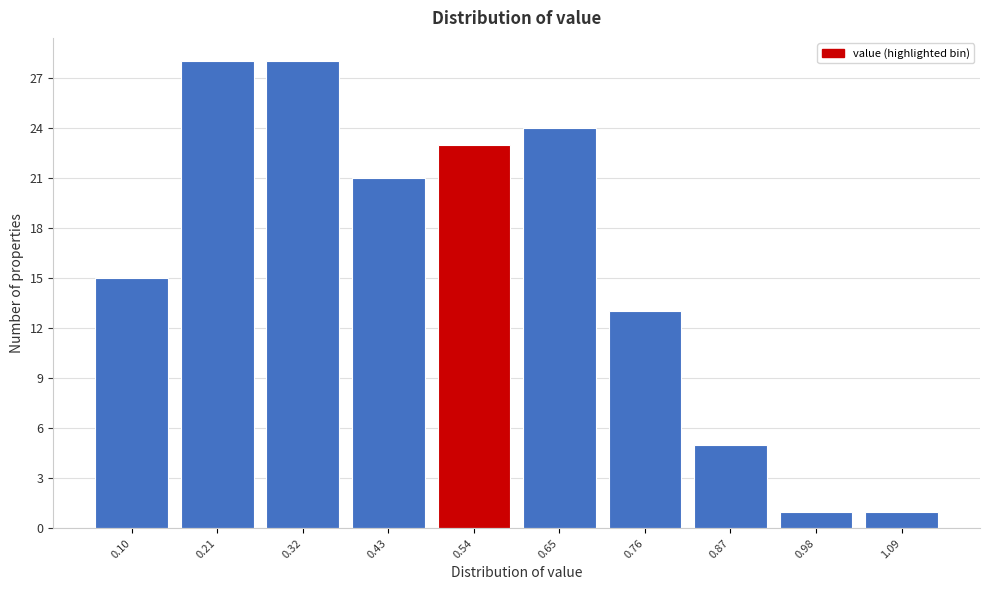

Reading left to right, transcribe all the data shown in this chart.

0.10=15	0.21=28	0.32=28	0.43=21	0.54=23	0.65=24	0.76=13	0.87=5	0.98=1	1.09=1